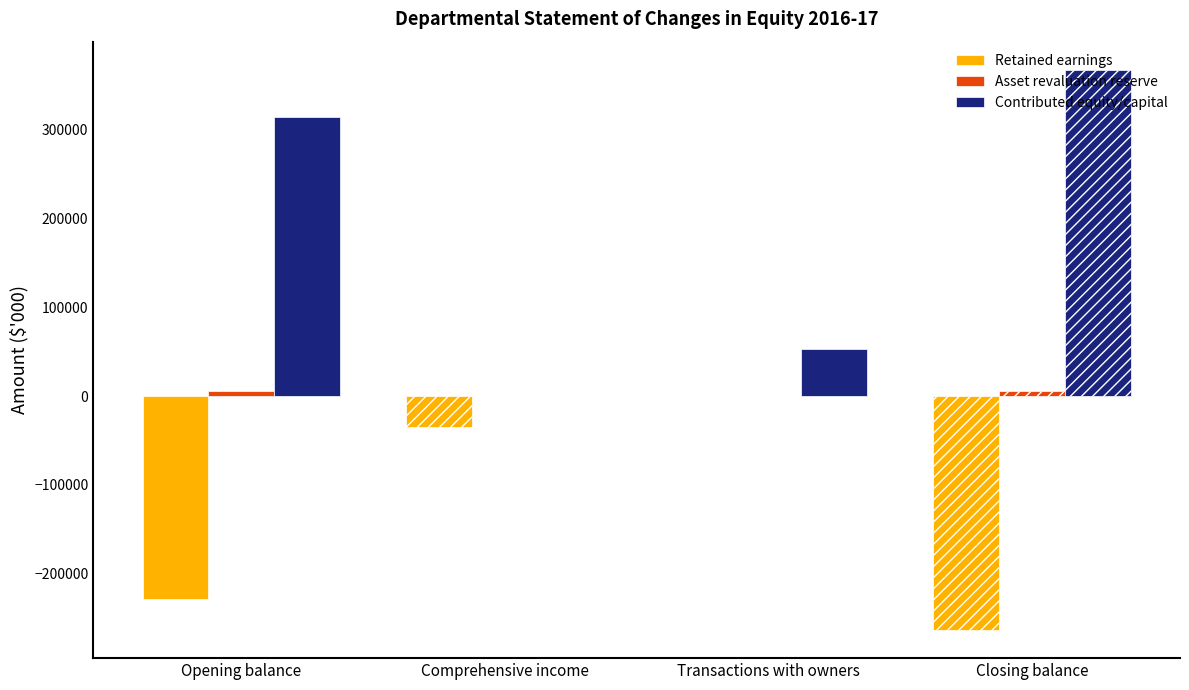

Which series has the largest total across all categories?

Contributed equity/capital